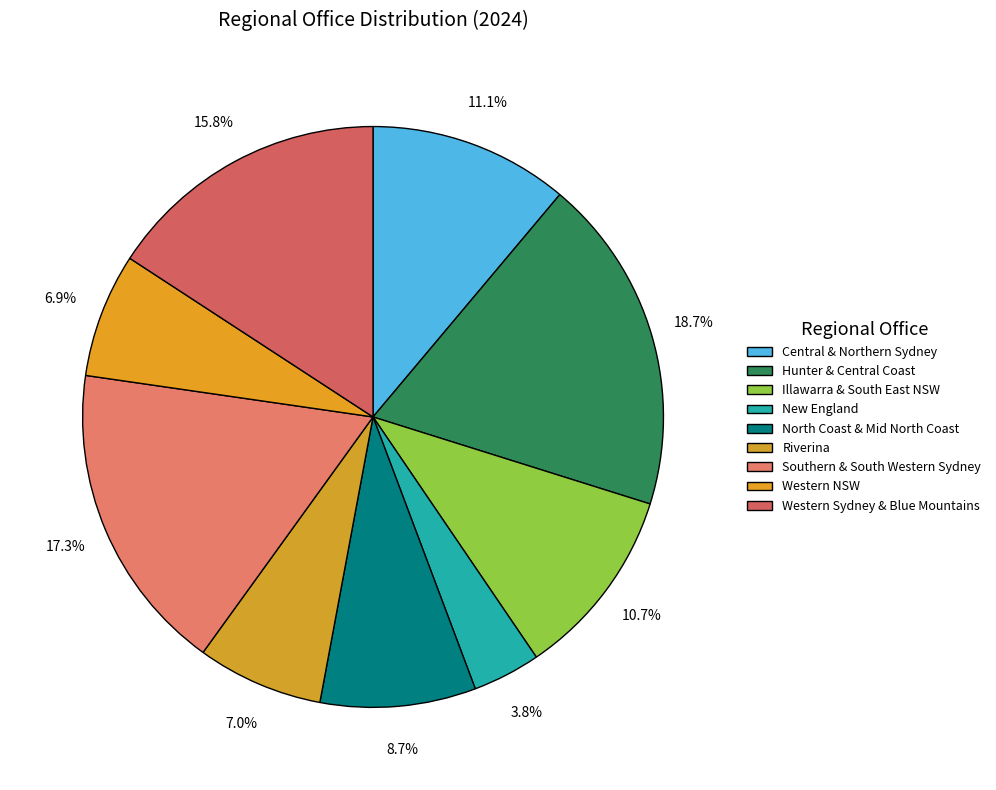

To the nearest percent, what is the difference between the largest and smallest slice percentages?

15%